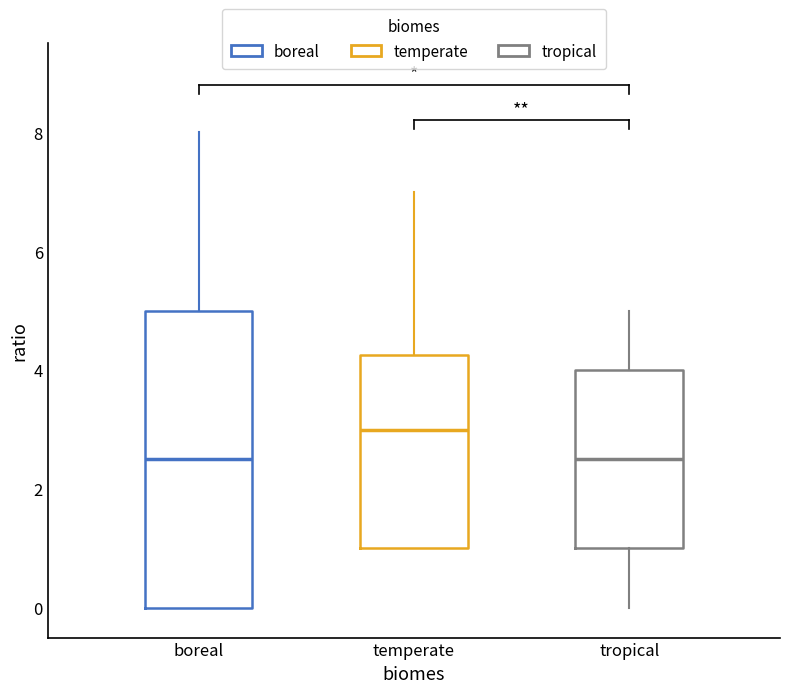

Where does the lower whisker of the box for tropical end on the y-axis? The values are not printed on the chart, so give them approximately, as read against the axis.

0.0